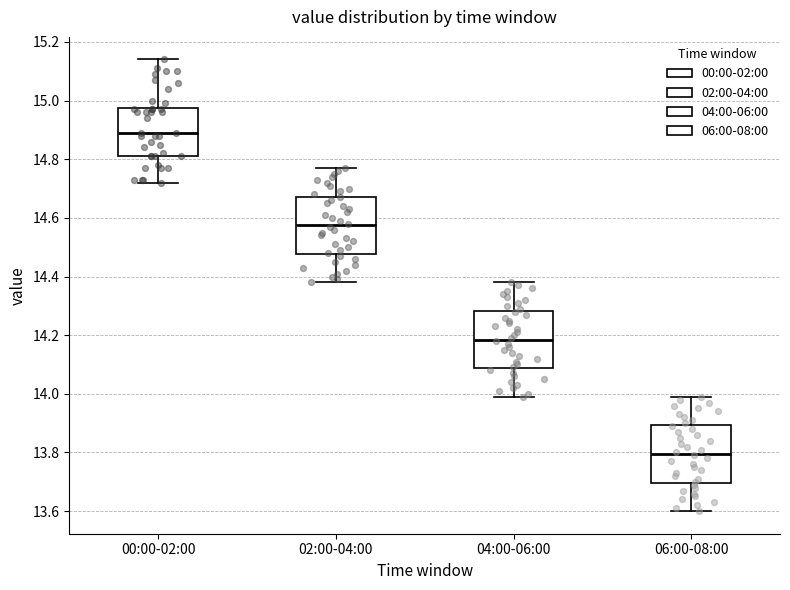

Reading left to right, read every box against the y-axis: the position of its median line, the range the box covers, and the ends of its whiskers. The values are not printed on the chart, so give them approximately, as read against the axis.

00:00-02:00: median 14.90, box 14.82 to 14.98, whiskers 14.72 to 15.14
02:00-04:00: median 14.58, box 14.48 to 14.68, whiskers 14.38 to 14.78
04:00-06:00: median 14.18, box 14.08 to 14.28, whiskers 14.00 to 14.38
06:00-08:00: median 13.80, box 13.70 to 13.90, whiskers 13.60 to 14.00